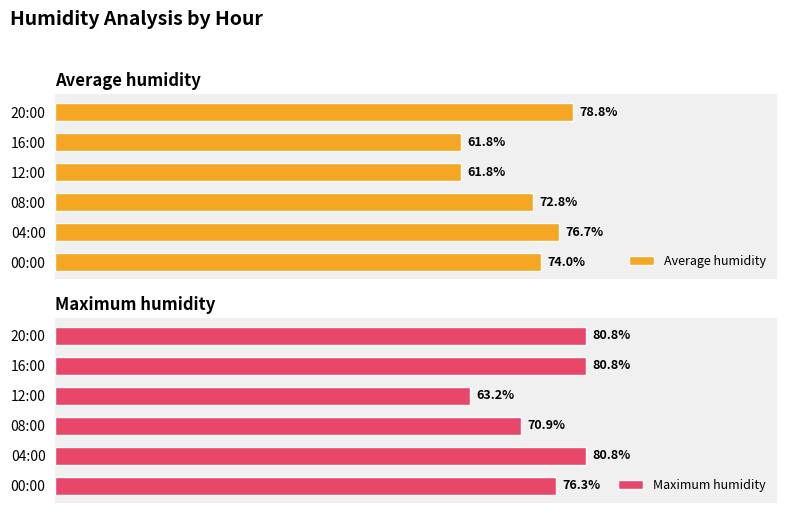

At which label is Maximum humidity closest to 72?

08:00